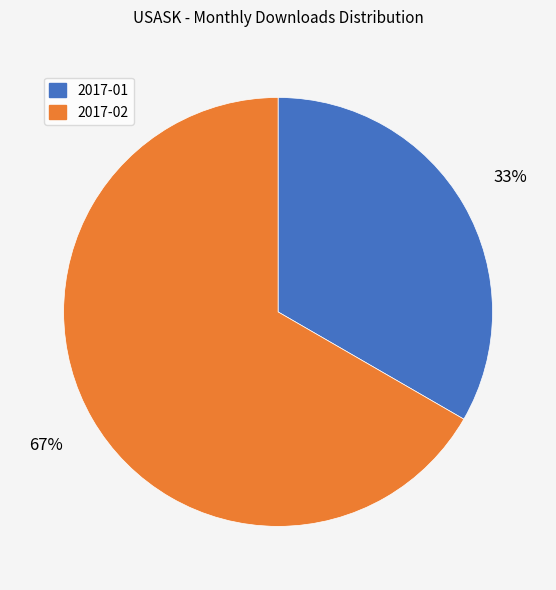

To the nearest percent, what is the combined percentage of 2017-02 and 2017-01?

100%